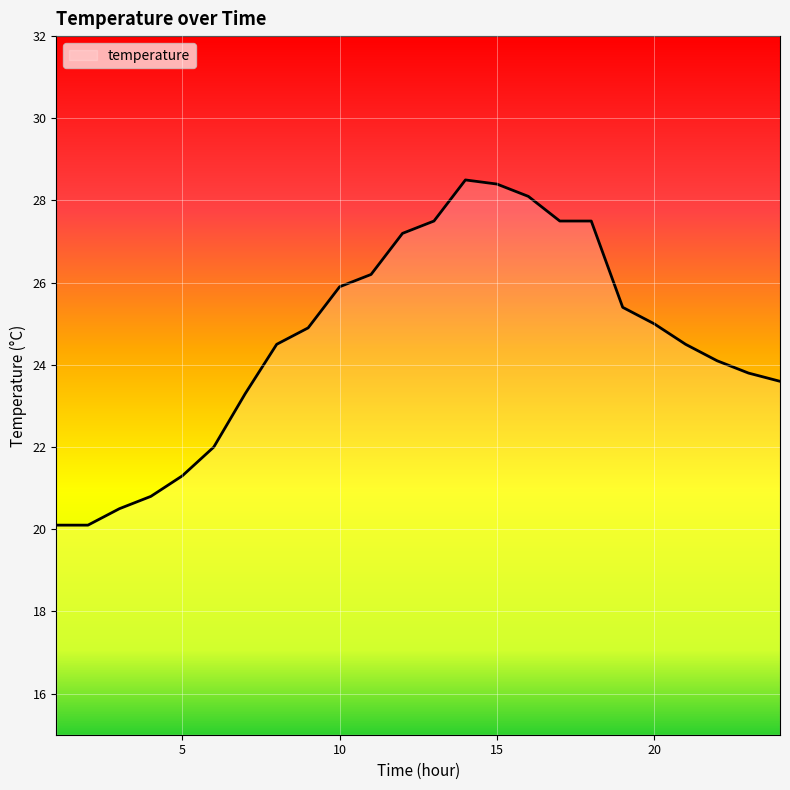

What is the difference between the maximum and minimum values?

8.4